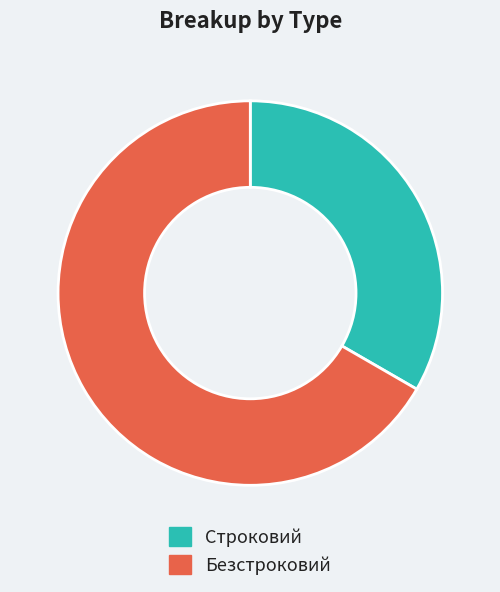

Between Безстроковий and Строковий, which is larger?

Безстроковий